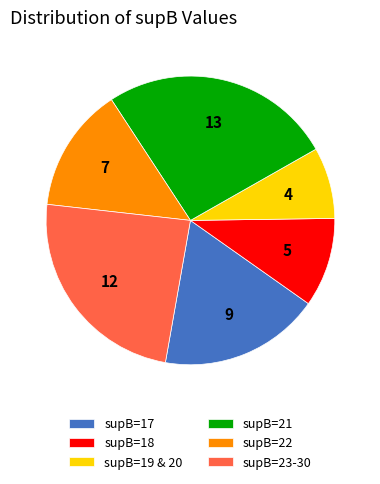

Rank the categories by value from highest to lowest.

supB=21, supB=23-30, supB=17, supB=22, supB=18, supB=19 & 20